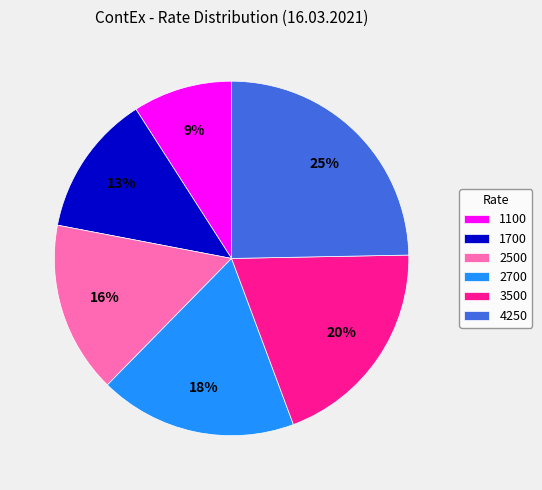

Rank the categories by value from lowest to highest.

1100, 1700, 2500, 2700, 3500, 4250